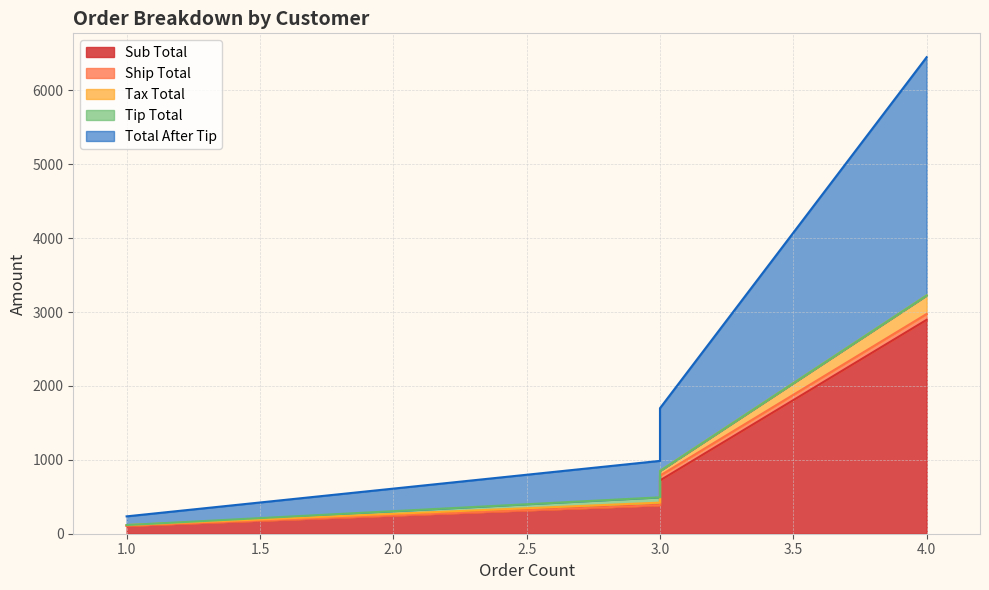

True or false: Sub Total has more than 1 interior local peaks.

False